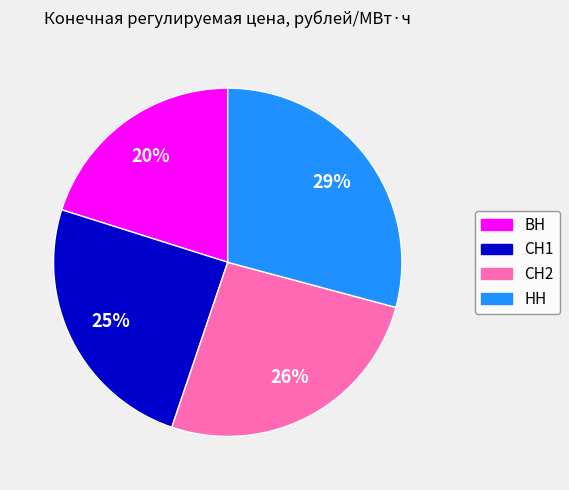

The СН1 slice represents 25% of the pie. True or false?

True